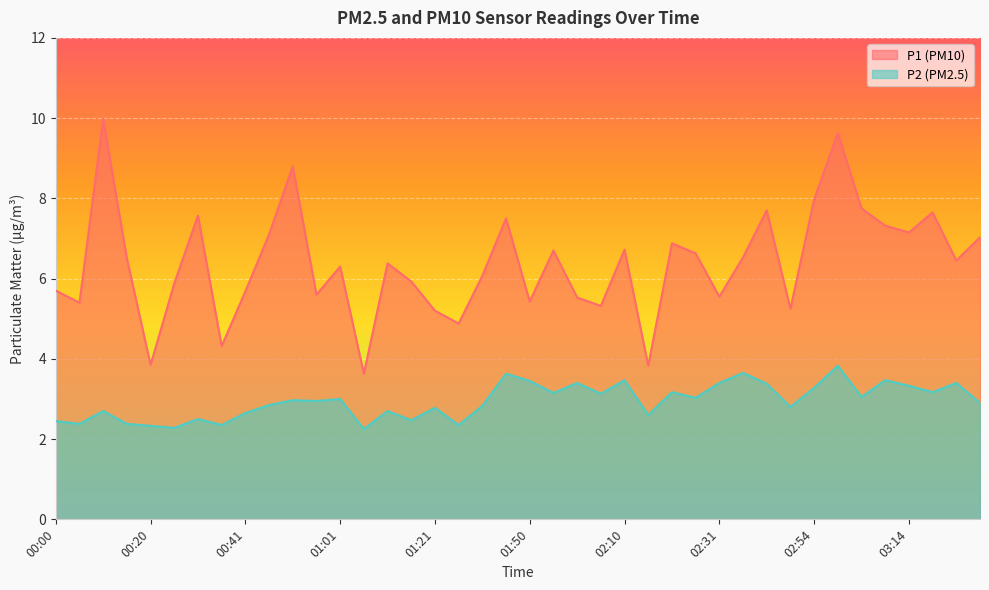

True or false: P1 and P2 cross at least once.

False